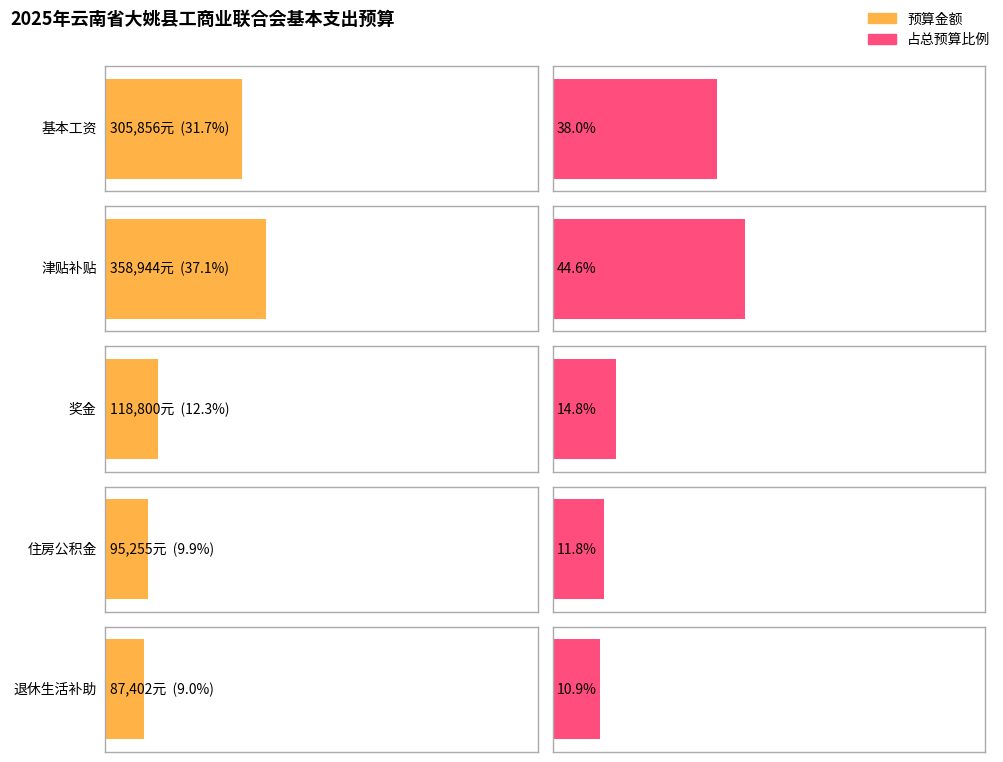

At which category is the sum across all series the highest?

津贴补贴